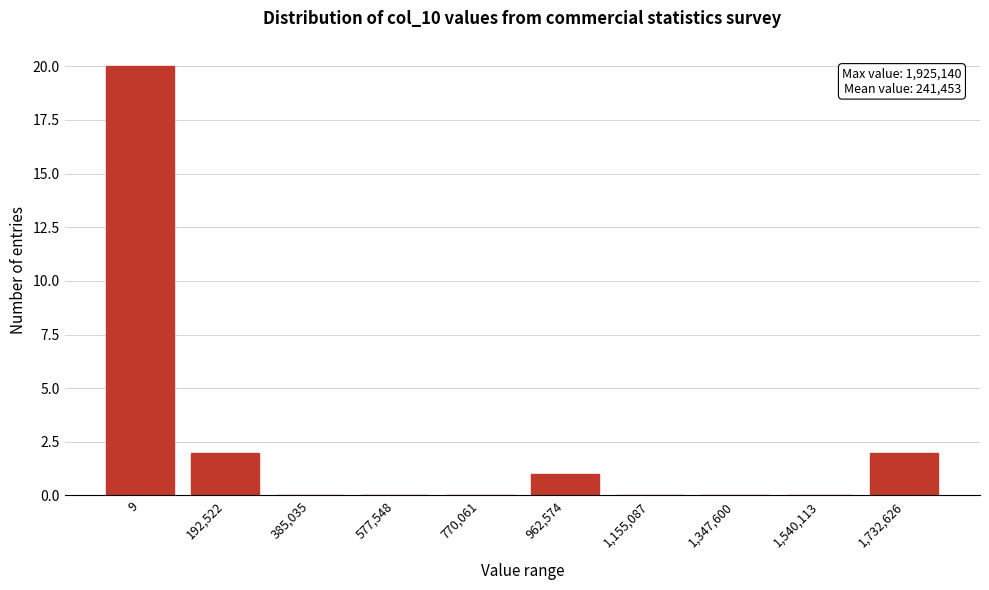

Reading left to right, extract all data points from this chart.

9=20	192,522=2	385,035=0	577,548=0	770,061=0	962,574=1	1,155,087=0	1,347,600=0	1,540,113=0	1,732,626=2